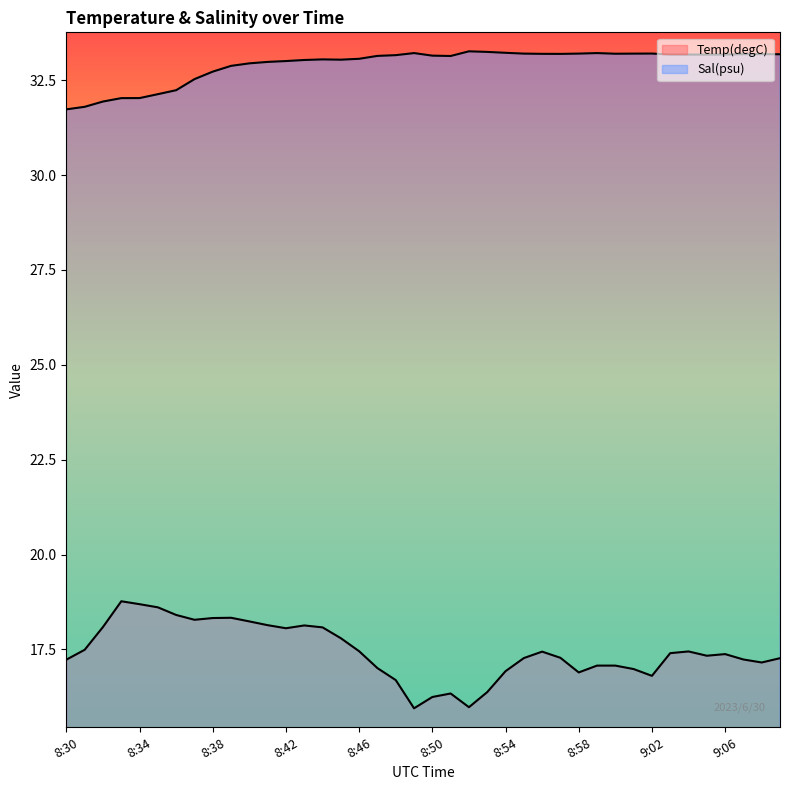

Is it true that Temp(degC) equals 17.8 at 8:45?

True